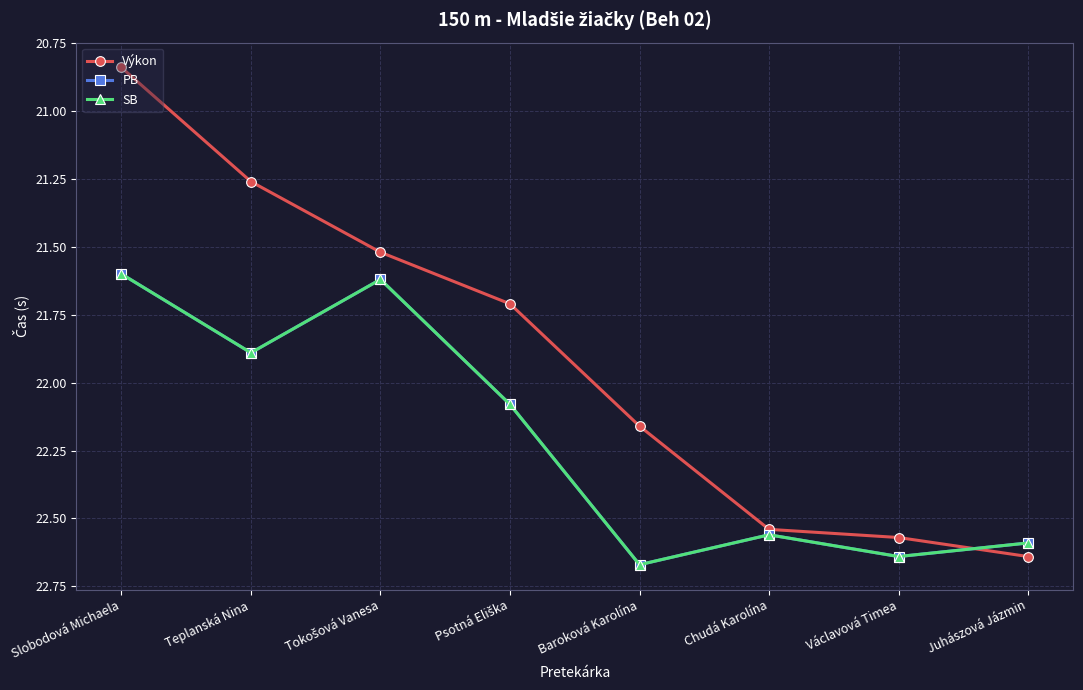

What is the spread (max minus min) of values at Psotná Eliška?

0.4